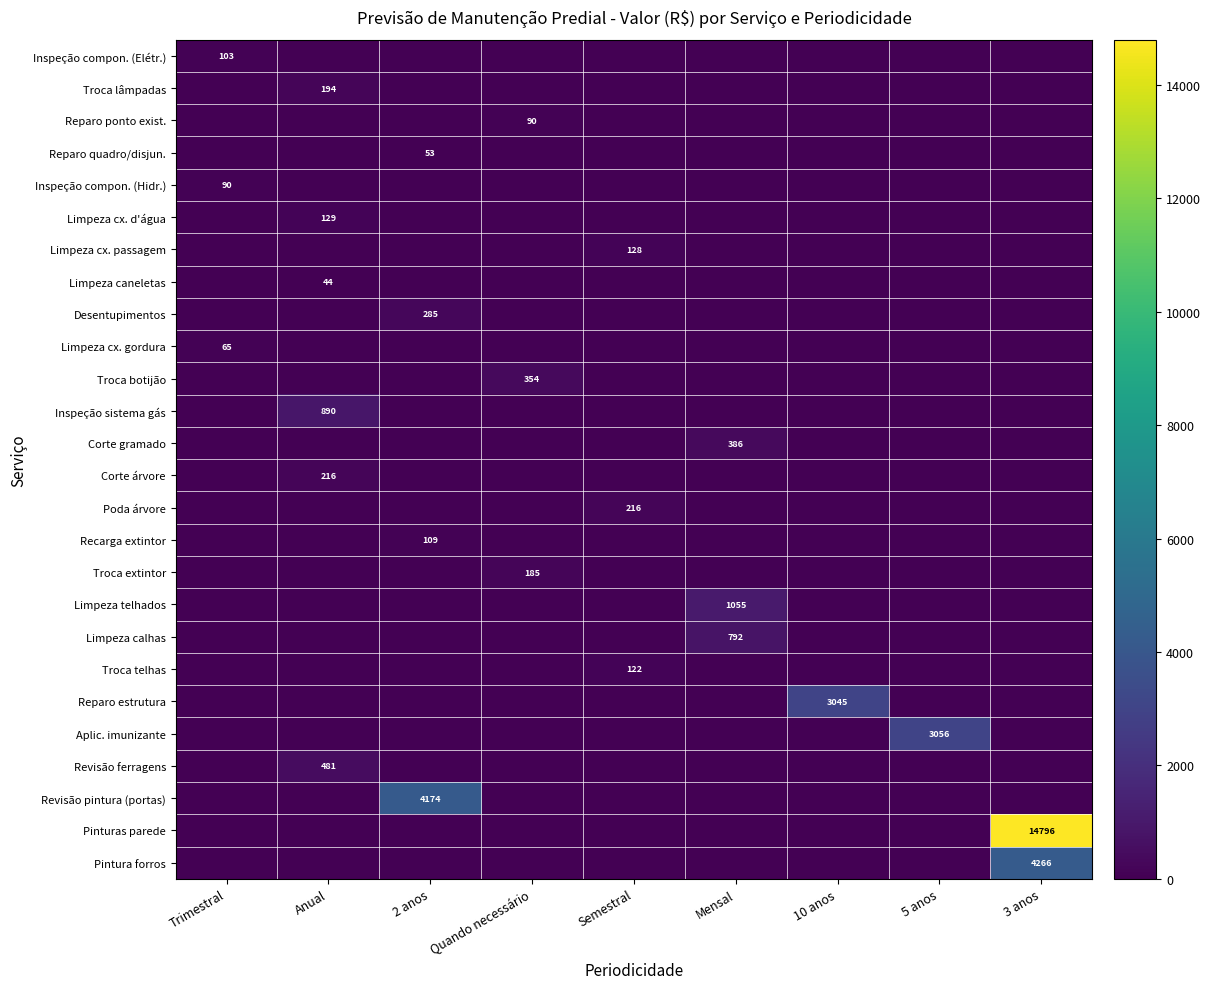

At which category is the sum across all series the highest?

3 anos